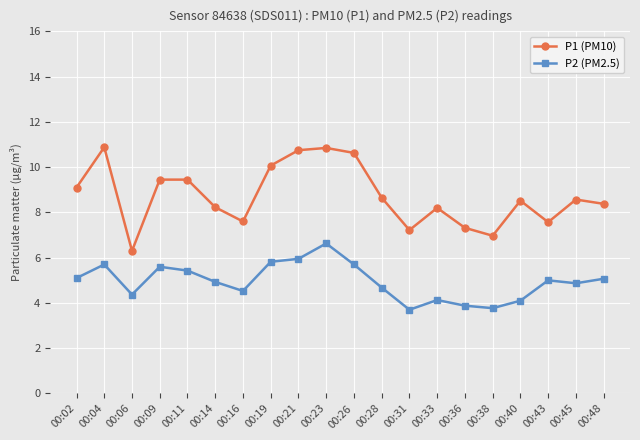

What is the highest value of the P2 (PM2.5) series?

6.6